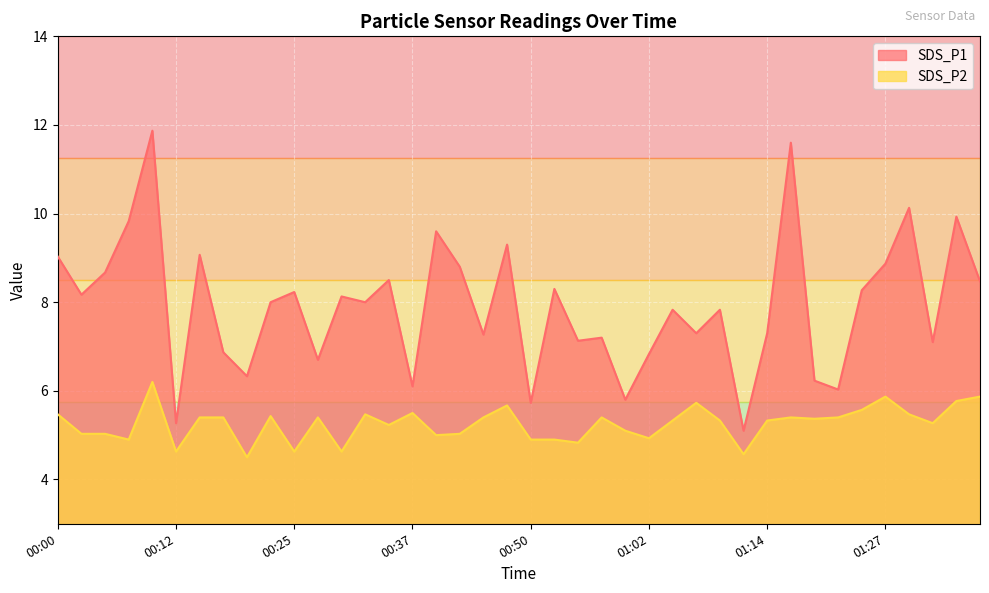

How many series are shown in this chart?

2